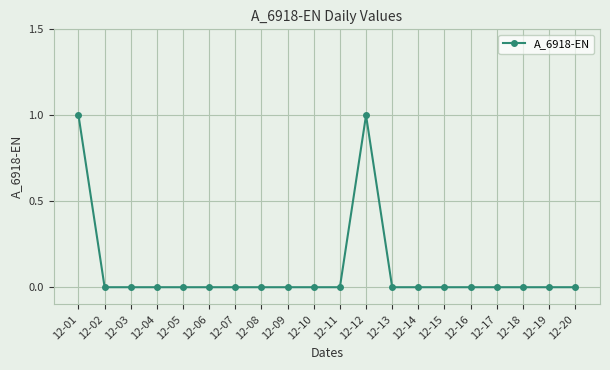

The chart shows a value of 0 at 12-05. True or false?

True